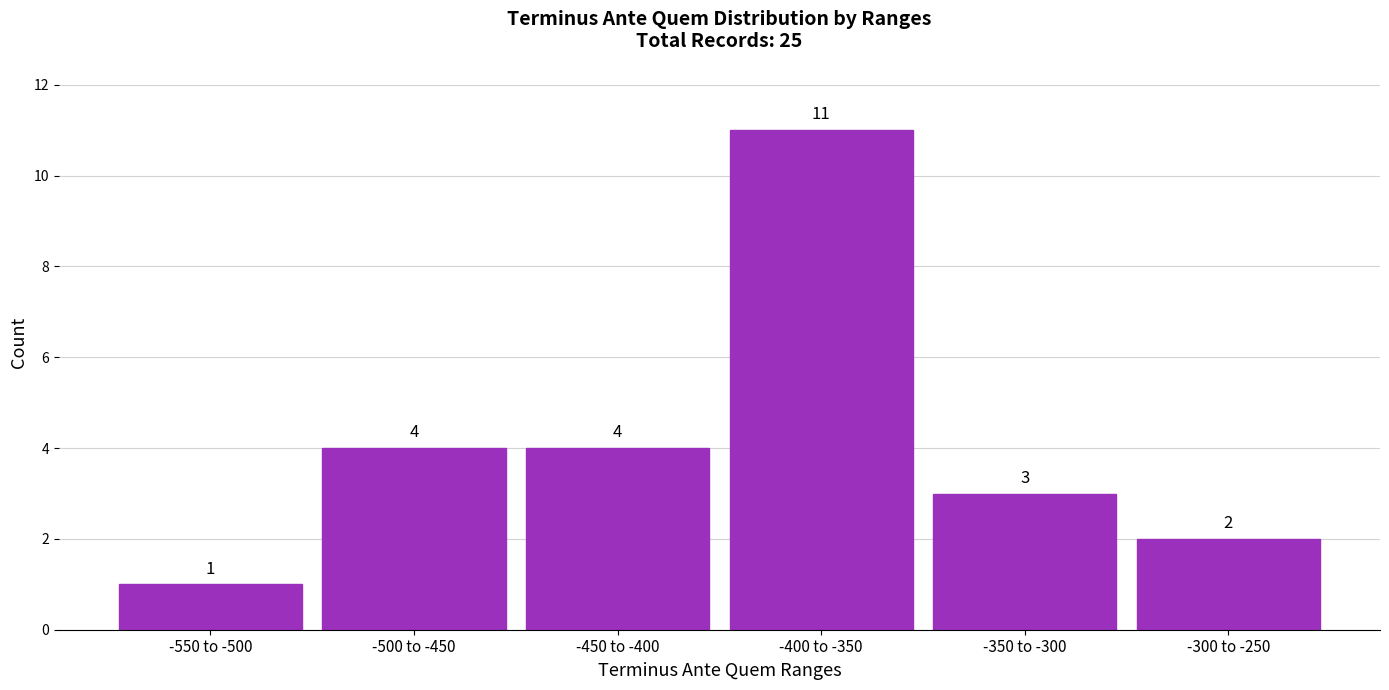

Reading left to right, list all the values displayed in this chart.

1	4	4	11	3	2